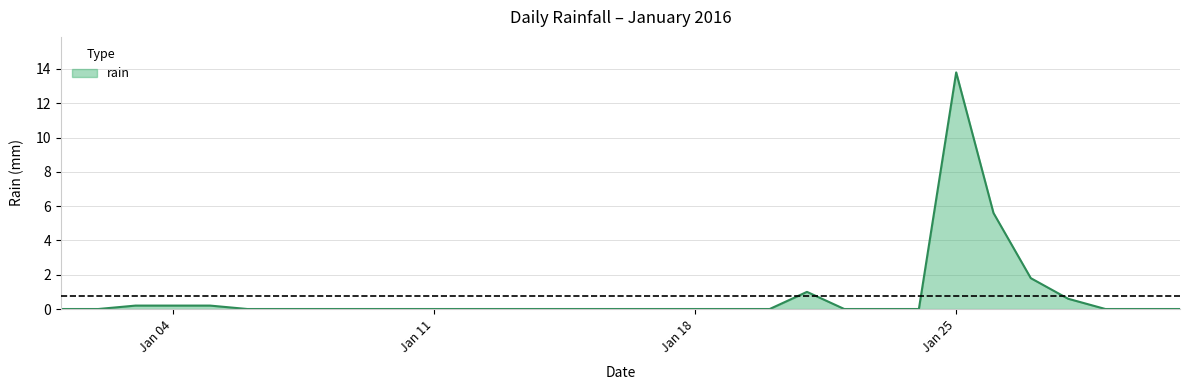

What is the difference between the maximum and minimum values?

13.8